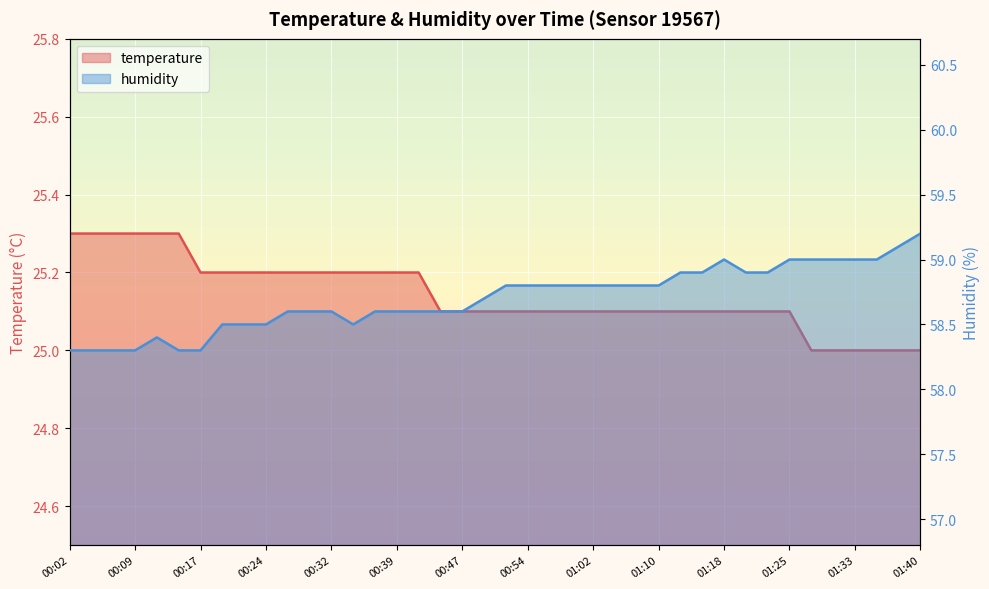

Count the temperature values in the range 25 to 26.

40